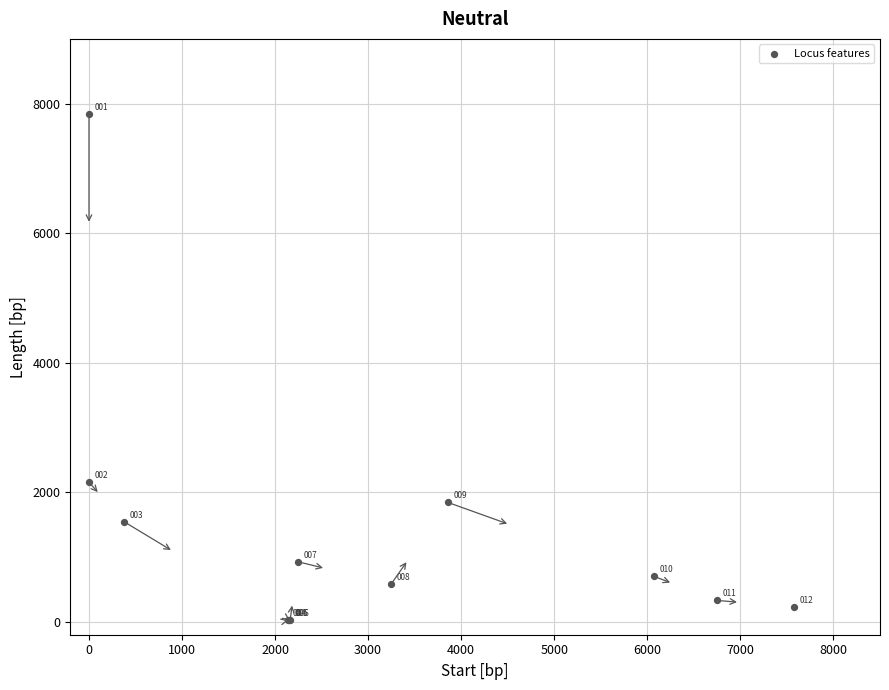

What Y value in the scatter plot is closest to 3929?

2154